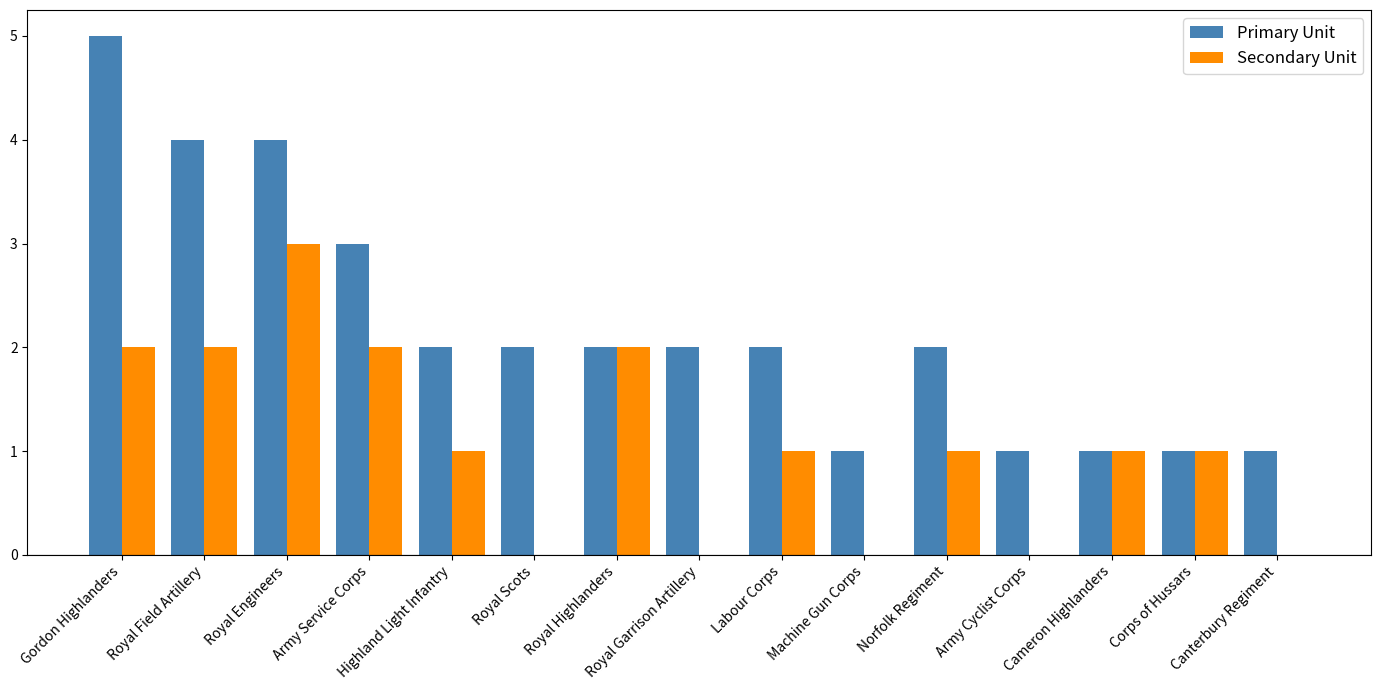

Is it true that Secondary Unit equals 2 at Royal Engineers?

False